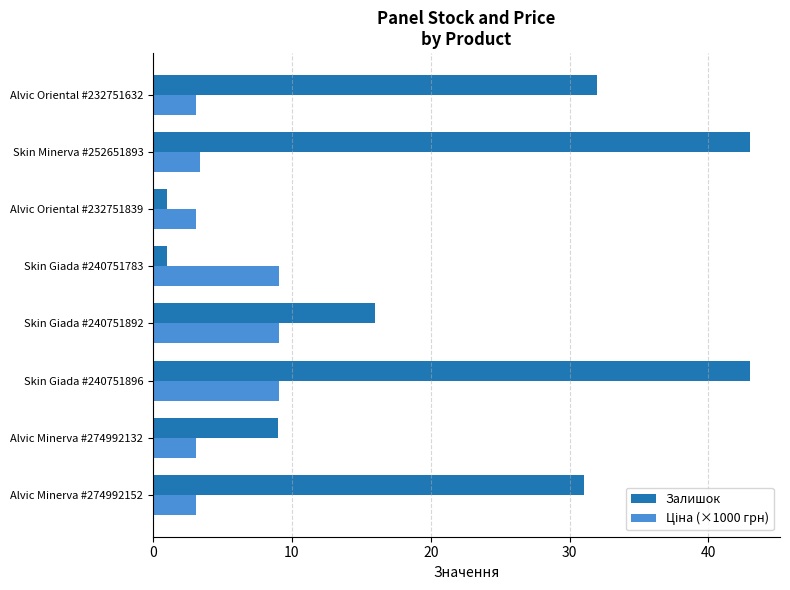

At which category is the sum across all series the highest?

Skin Giada #240751896